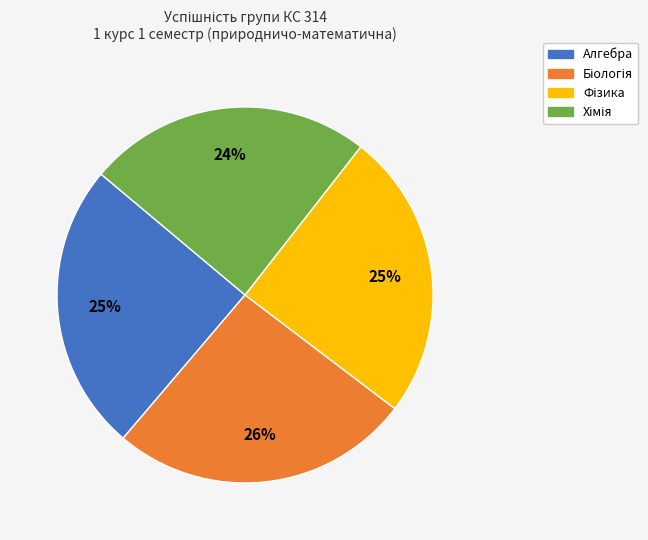

How many segments does this pie chart have?

4